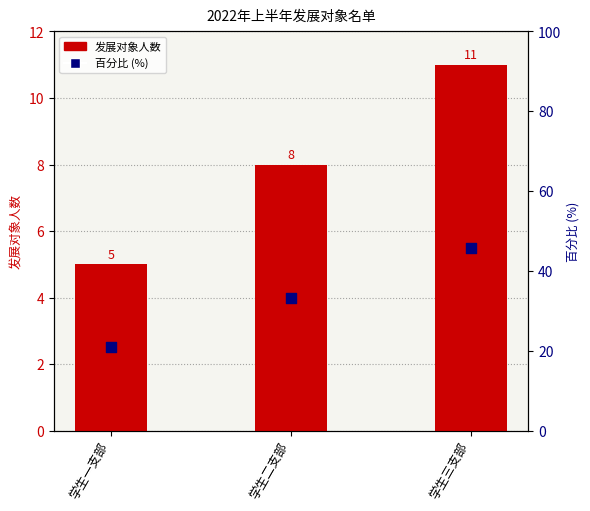

Which series has the largest total across all categories?

百分比